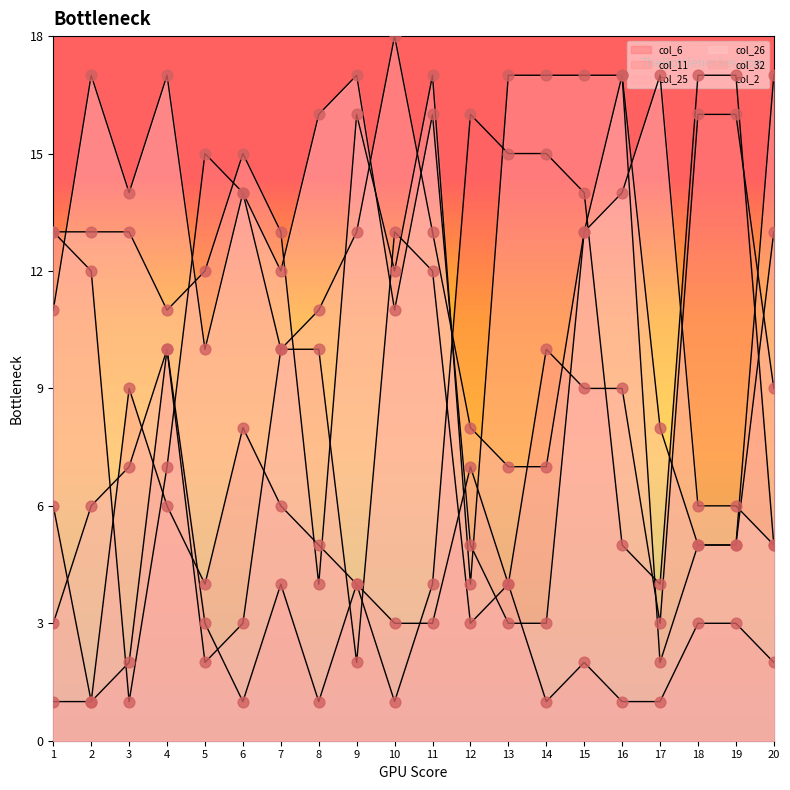

What are all the series names shown in the legend?

col_6, col_11, col_25, col_26, col_32, col_2